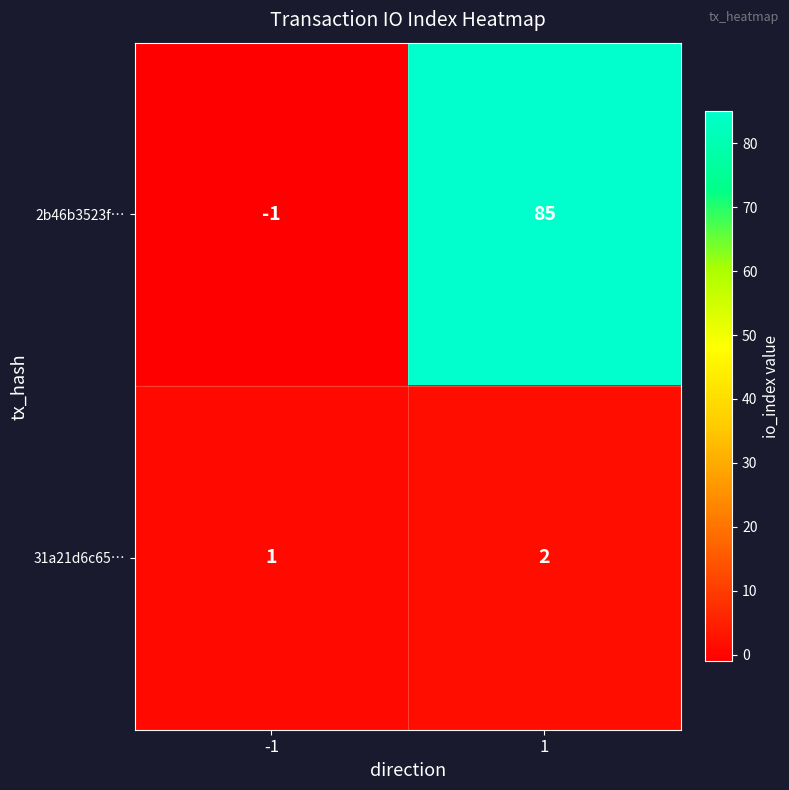

Reading right to left, list all the values displayed in this chart.

2b46b3523f…: 85	-1
31a21d6c65…: 2	1